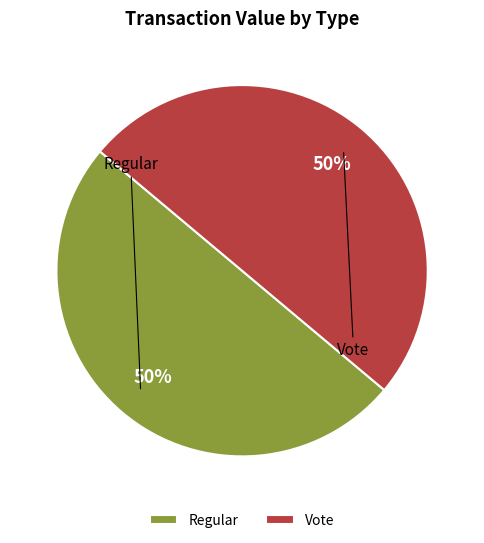

Is it true that Vote is 60% of the pie?

False